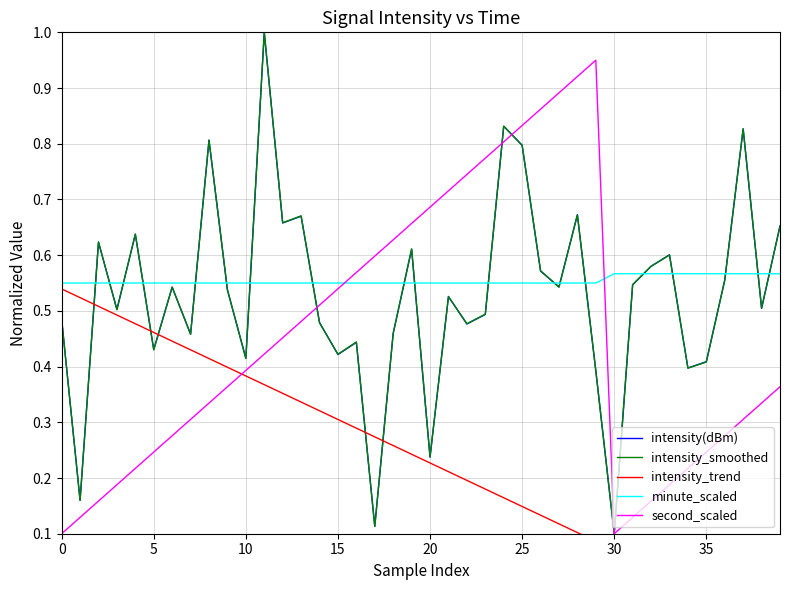

How many times do minute_scaled and second_scaled cross each other?

2